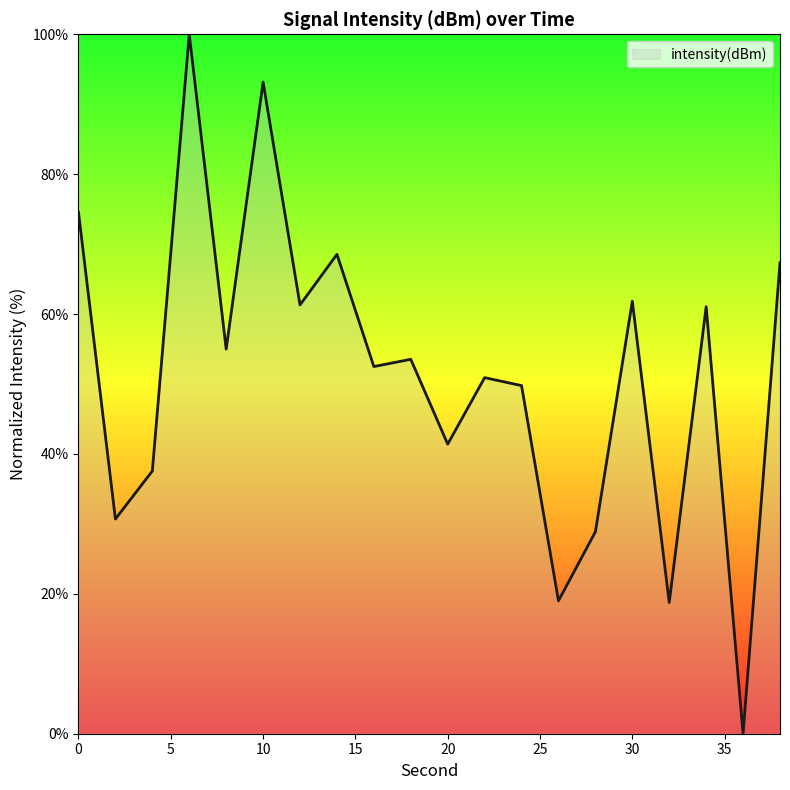

How many lines are shown in the chart?

1